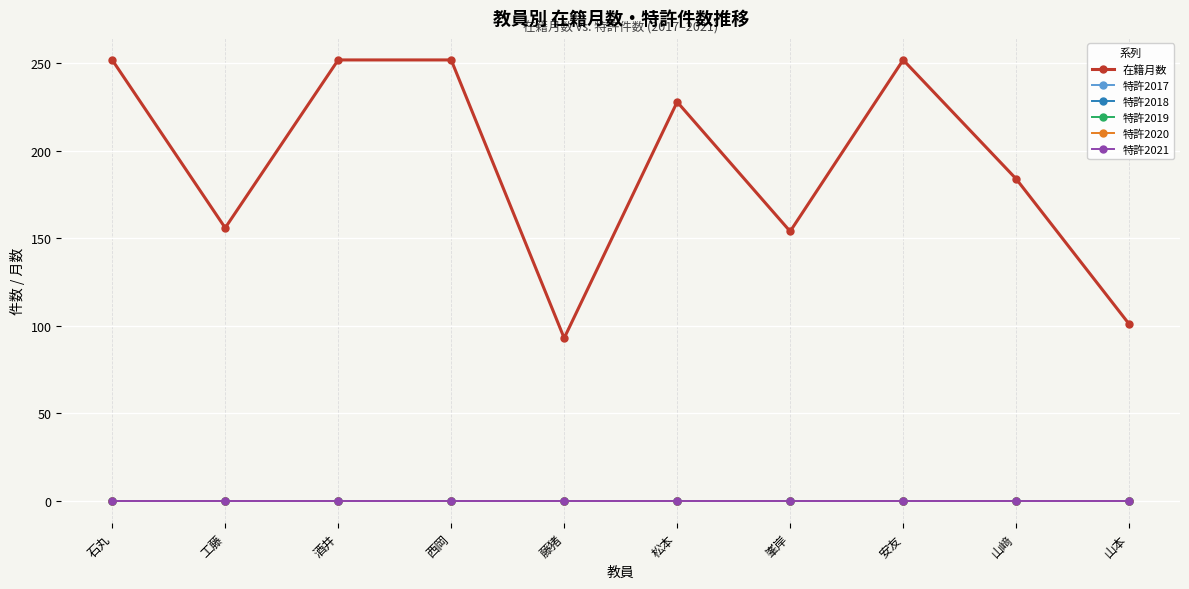

True or false: 在籍月数 has a value of 252 at 酒井.

True